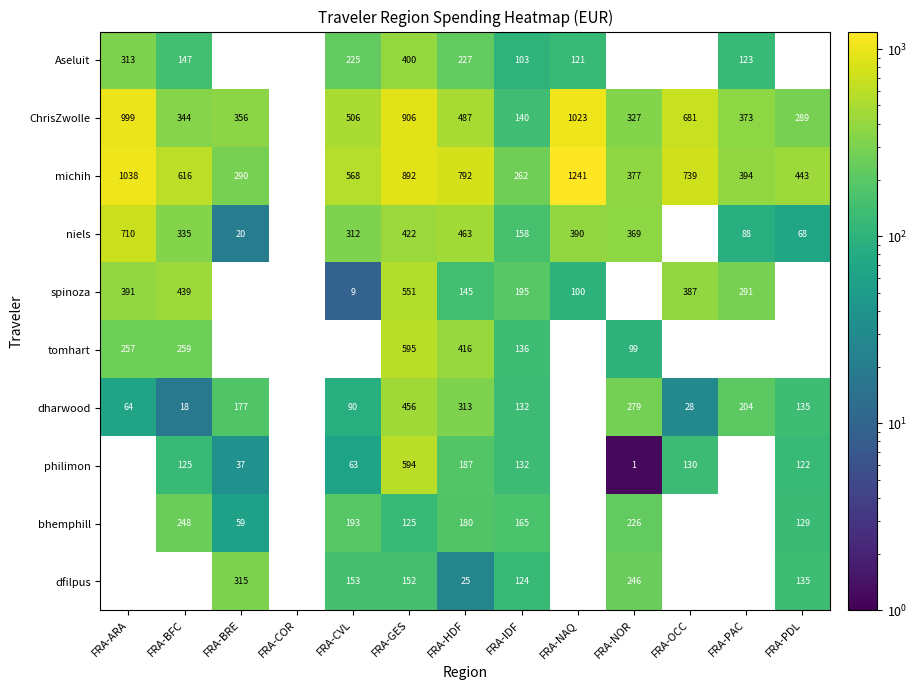

What is the spread (max minus min) of values at FRA-HDF?

767